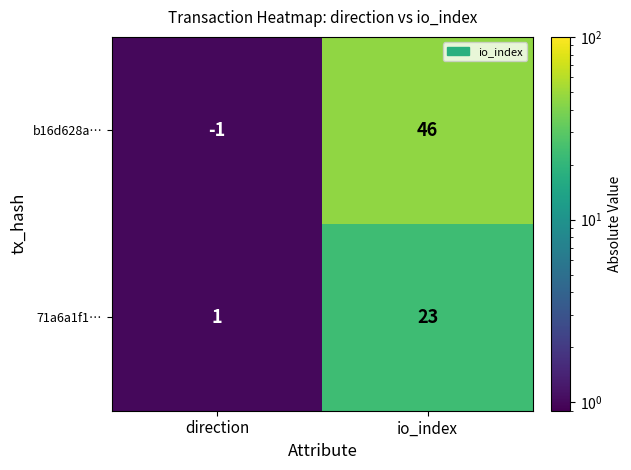

Which series has the largest total across all categories?

b16d628a…